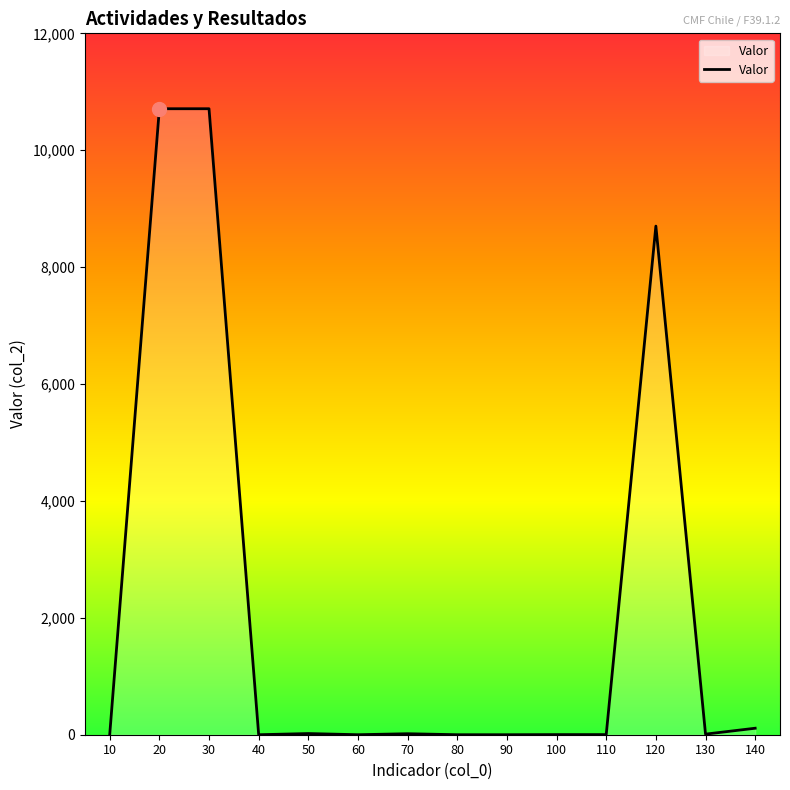

The value at 40 is -5688. True or false?

False